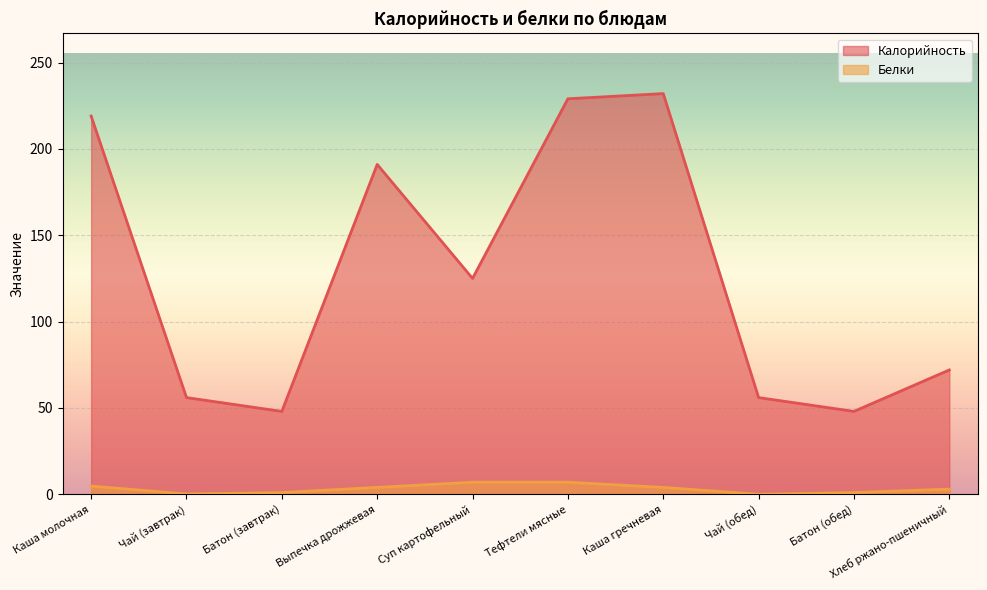

True or false: Калорийность and Белки cross at least once.

False